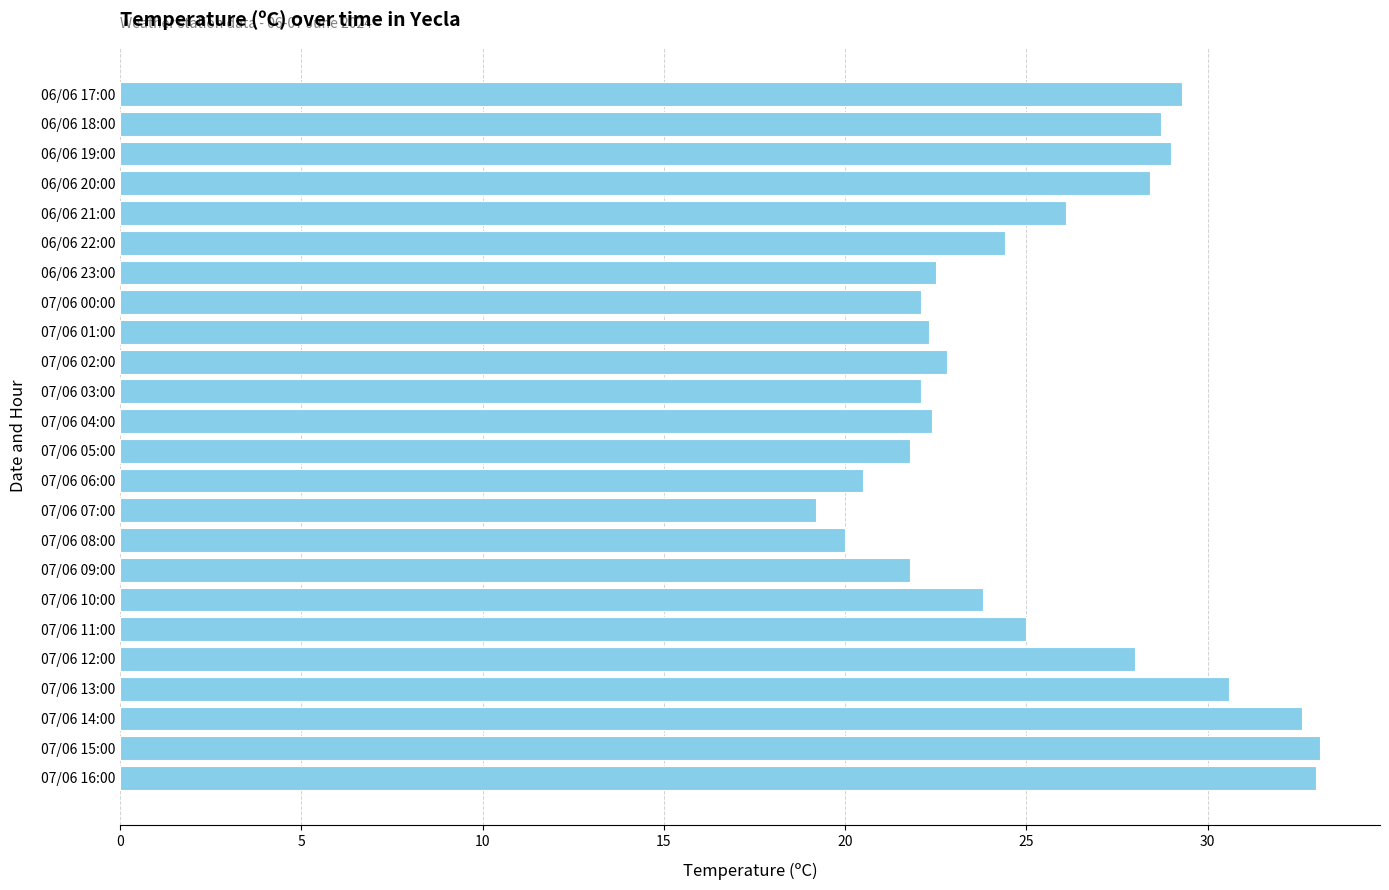

True or false: the data shows 9.3 at 07/06 04:00.

False